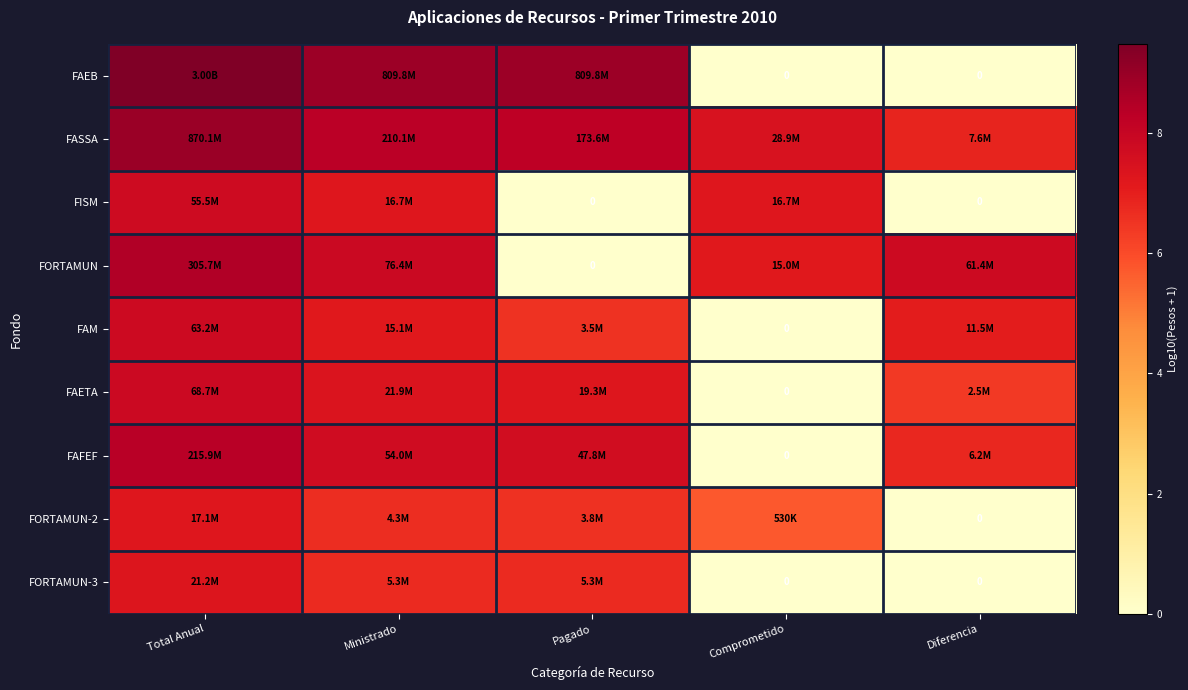

What is the approximate value of FASSA at Ministrado?

8.3